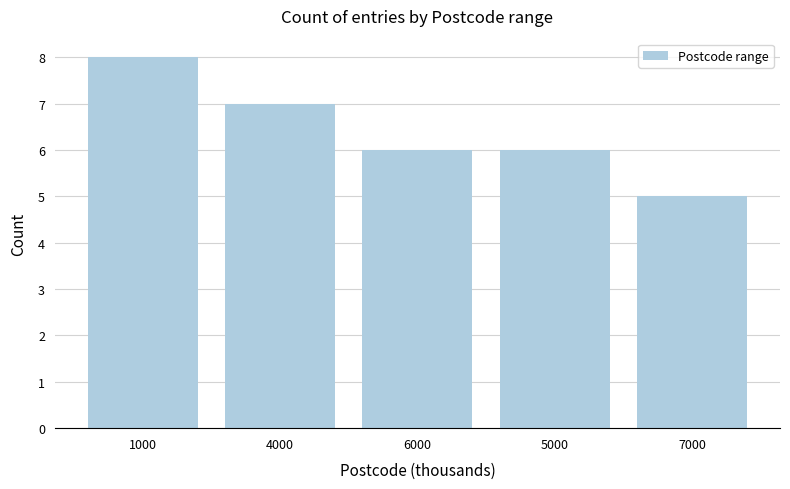

What is the ratio of the value at 5000 to the value at 6000?

1.0